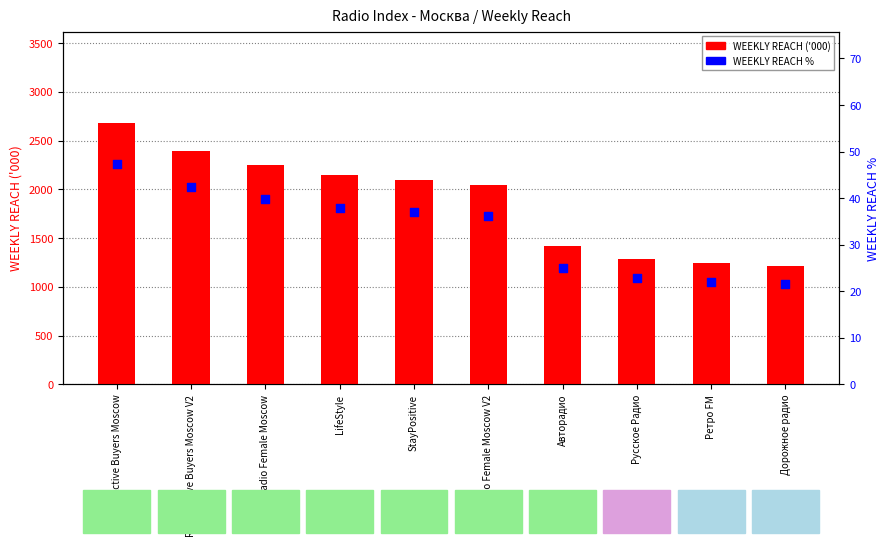

Which series contains the highest Y value?

WEEKLY REACH ('000)